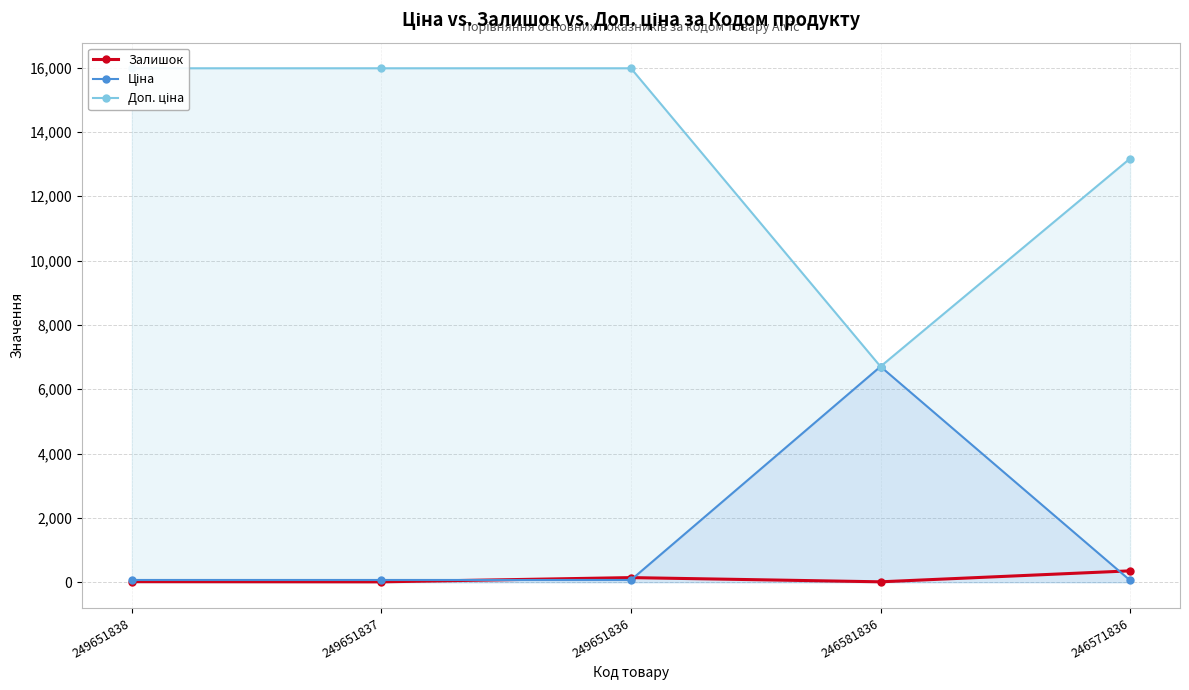

At 249651838, list the series in order from smallest to largest.

Залишок, Ціна, Доп. ціна